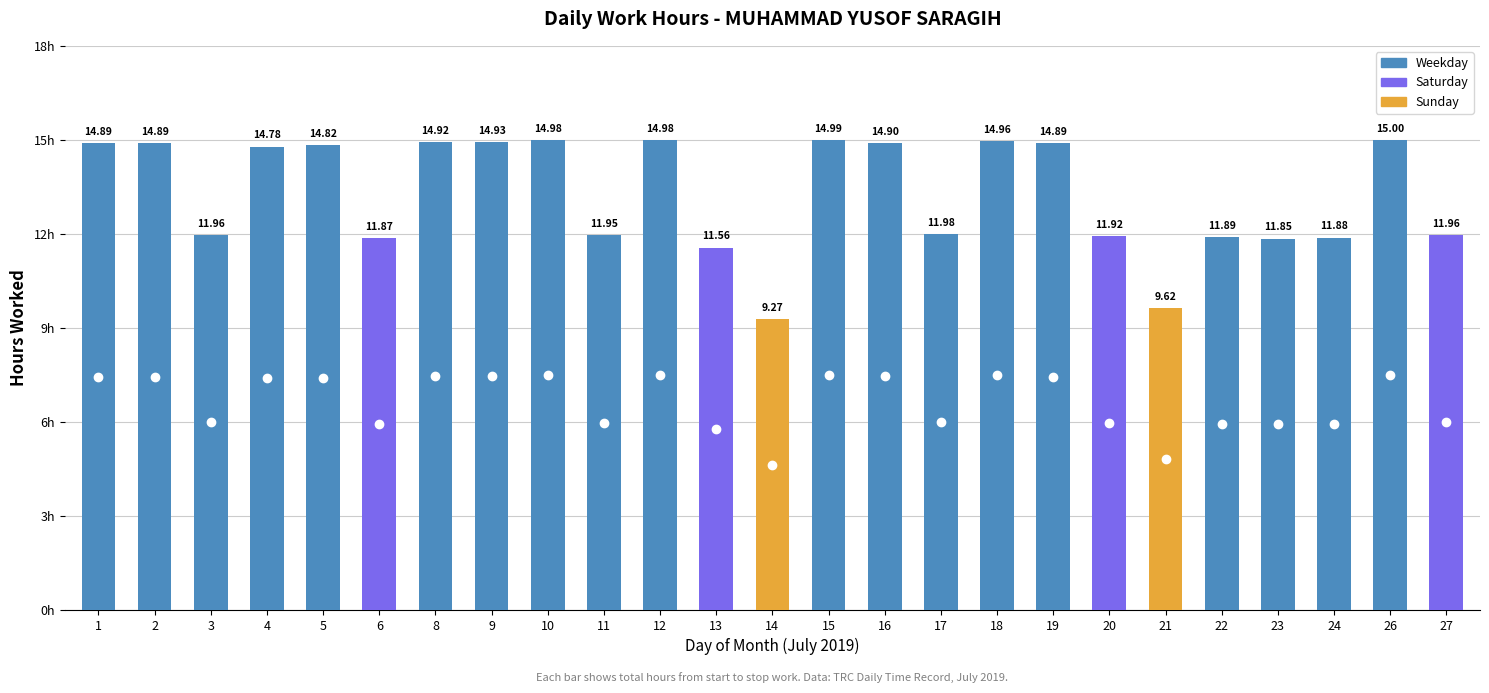

Which has a higher value, 21 or 18?

18